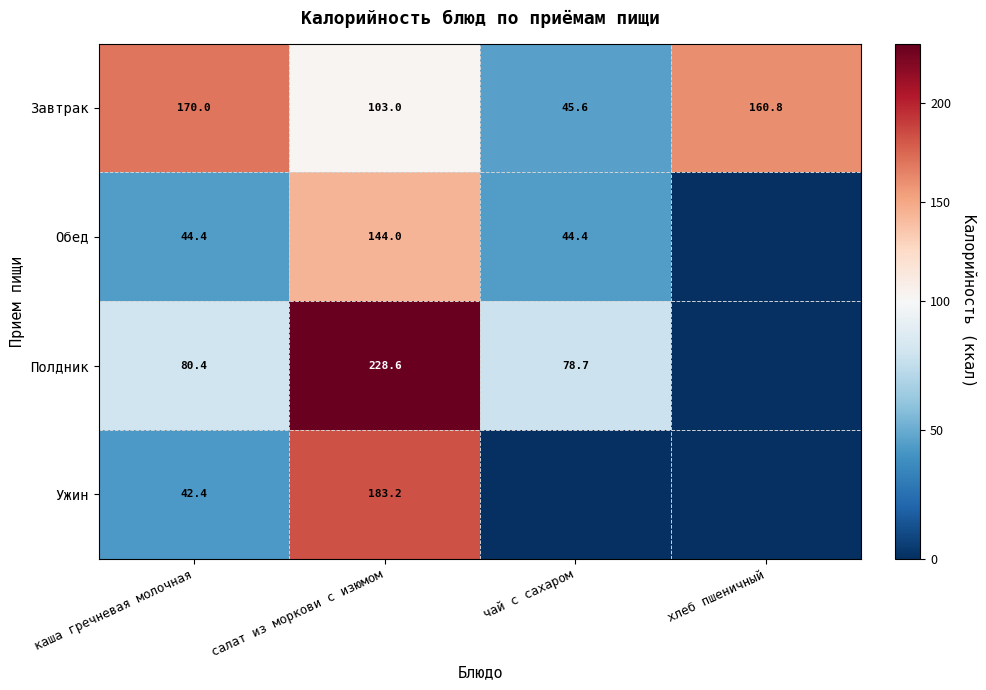

What is the total value across all series at салат из моркови с изюмом?

658.8